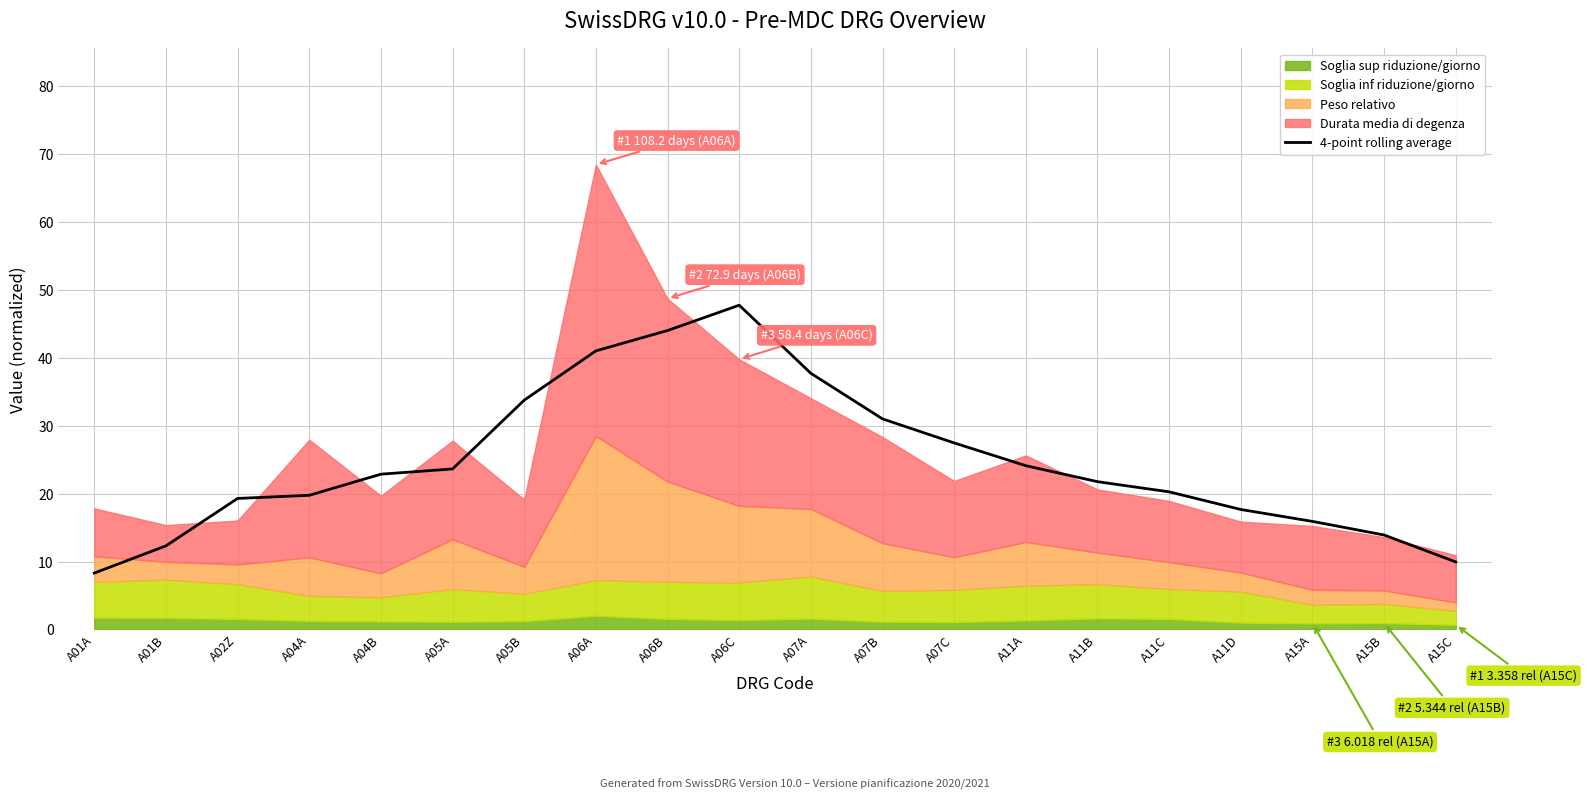

Between A07B and A07C, which is larger?

A07B